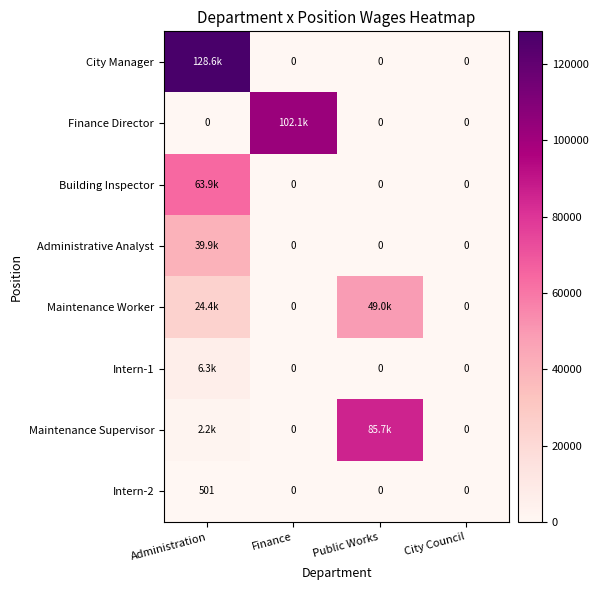

Is the value of Administrative Analyst at Public Works greater than the value of City Manager at Finance?

No